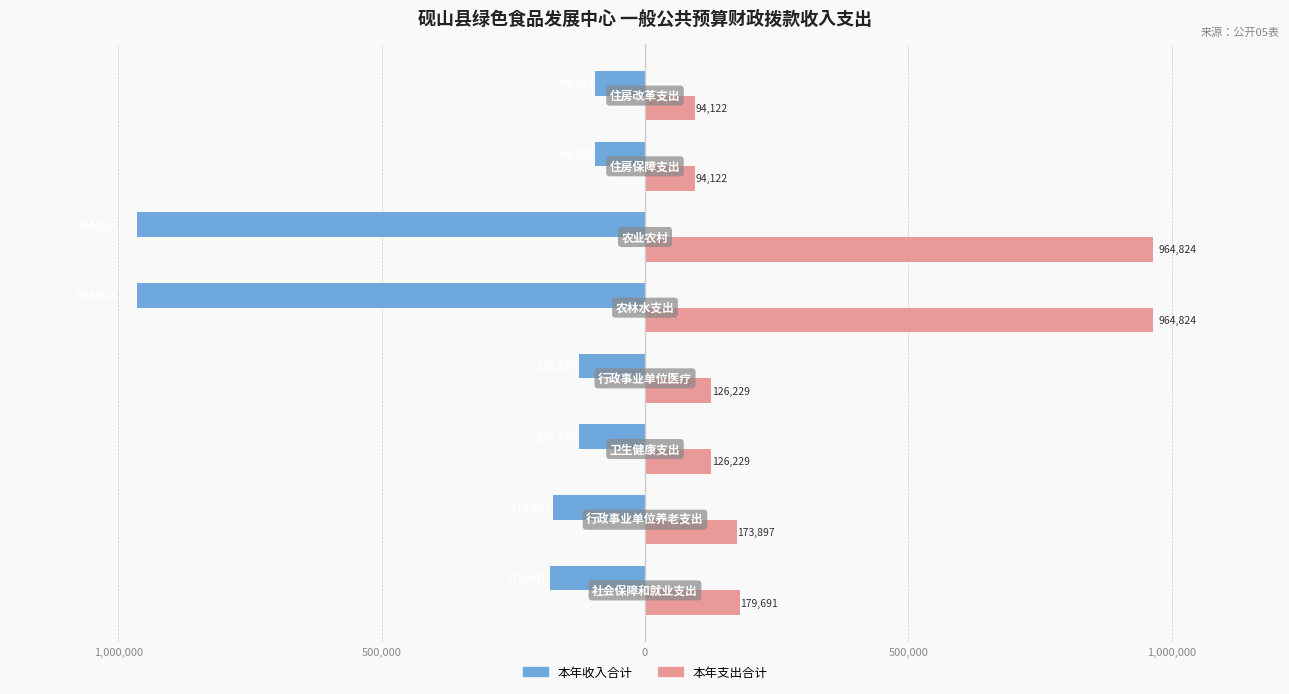

Rank the series by their average value, from lowest to highest.

本年收入合计, 本年支出合计